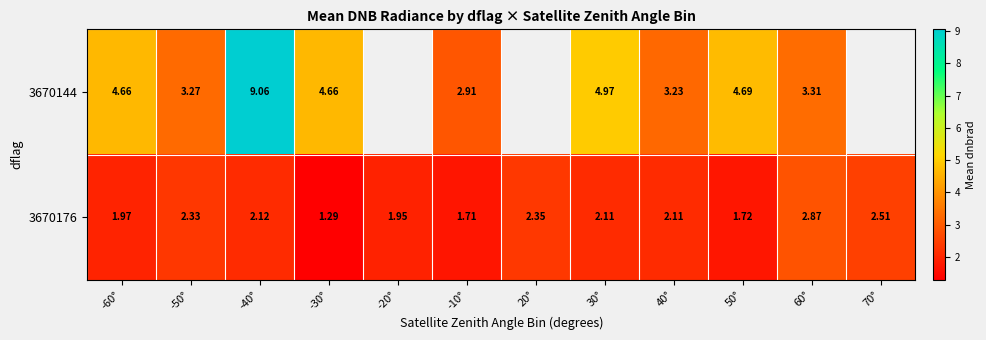

The value of 3670176 at 50° is 2.3. True or false?

False